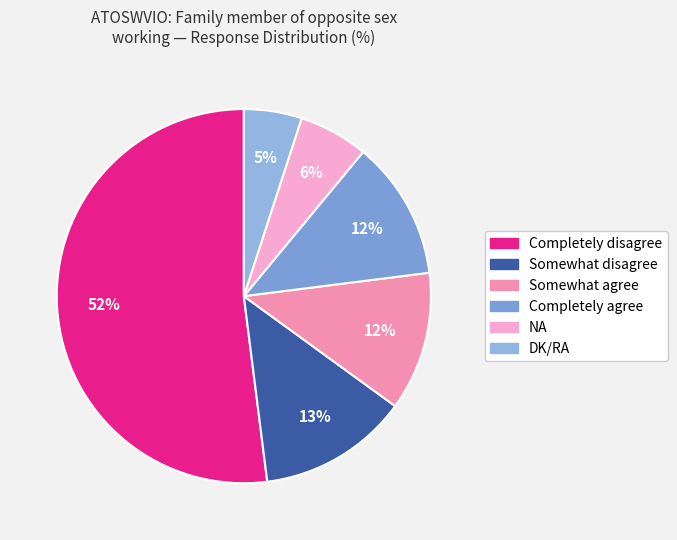

What percentage is NOT represented by DK/RA?

95.0%